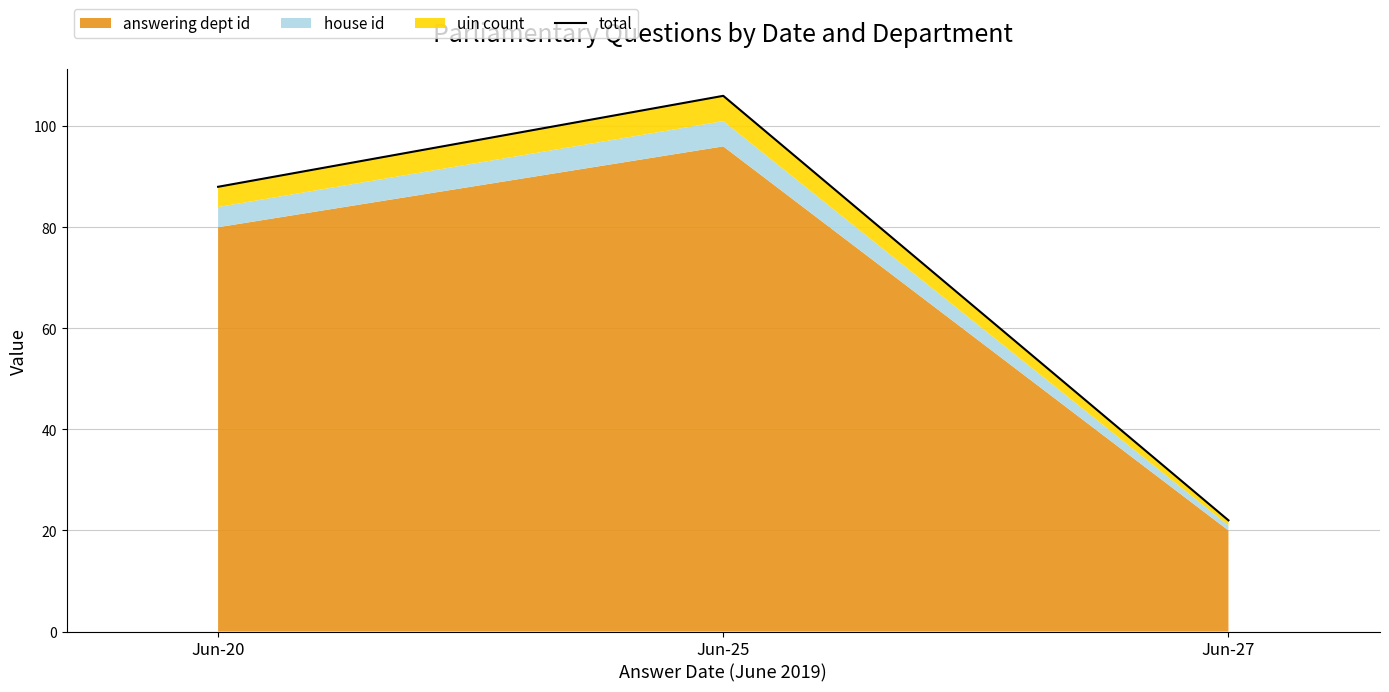

How many lines are shown in the chart?

1